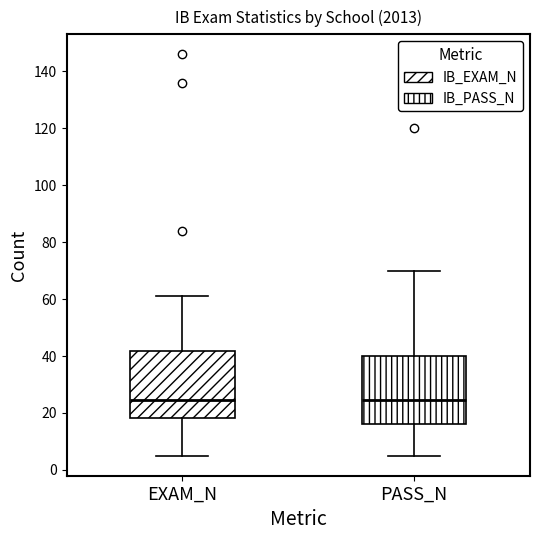

Where is the upper edge of the box for EXAM_N on the y-axis? The values are not printed on the chart, so give them approximately, as read against the axis.

42